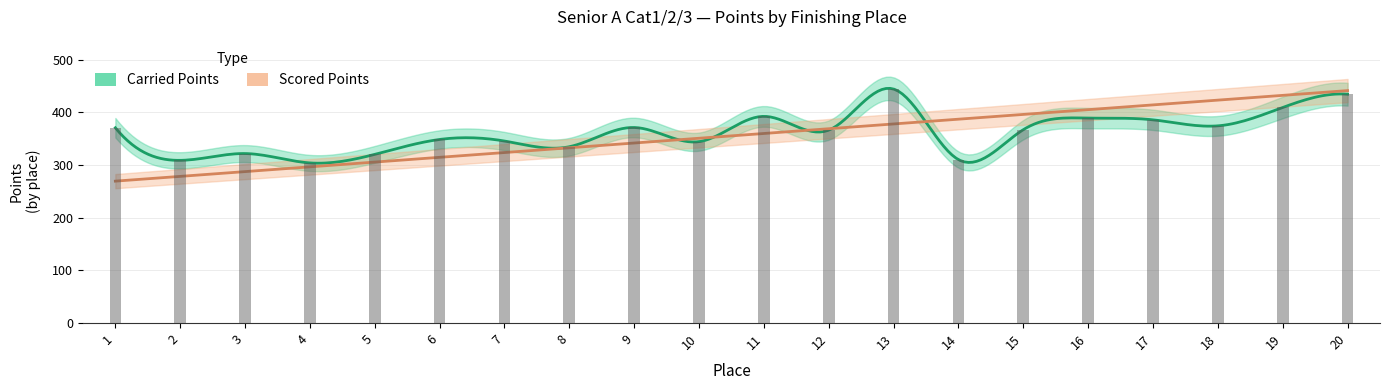

How many data points does each series have?

20